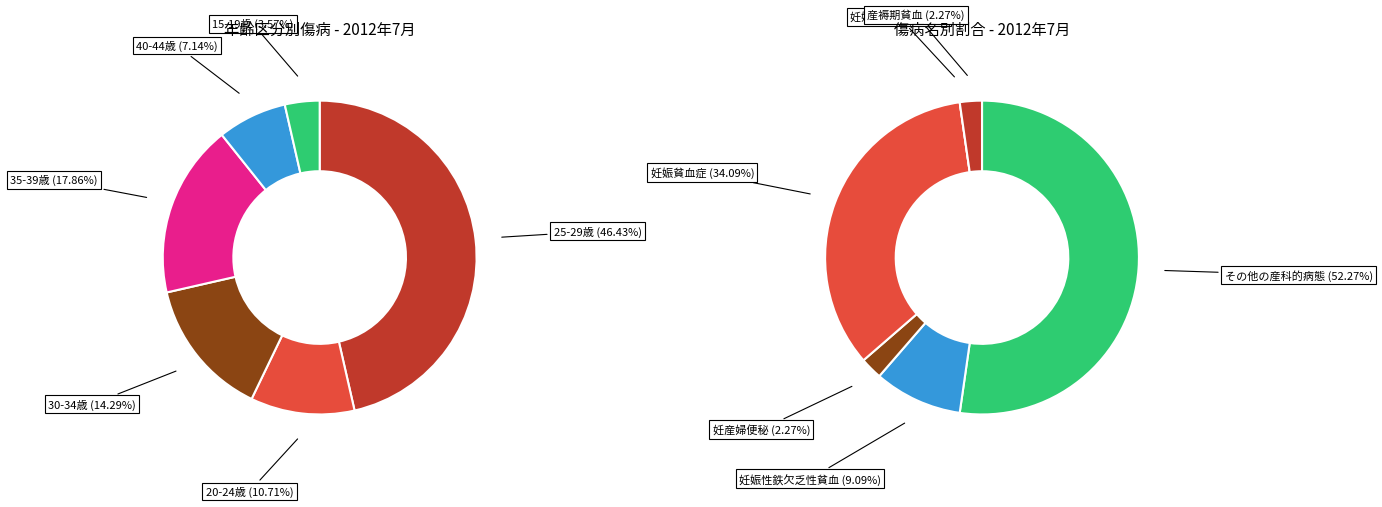

To the nearest percent, what percentage of the pie is 30-34歳?

14%